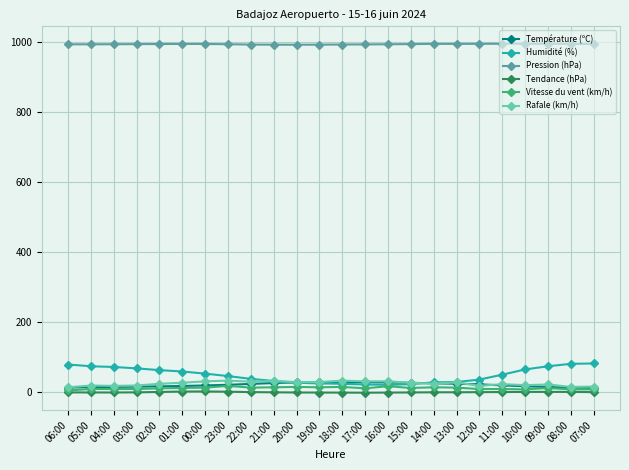

What is the smallest value displayed?

-1.5